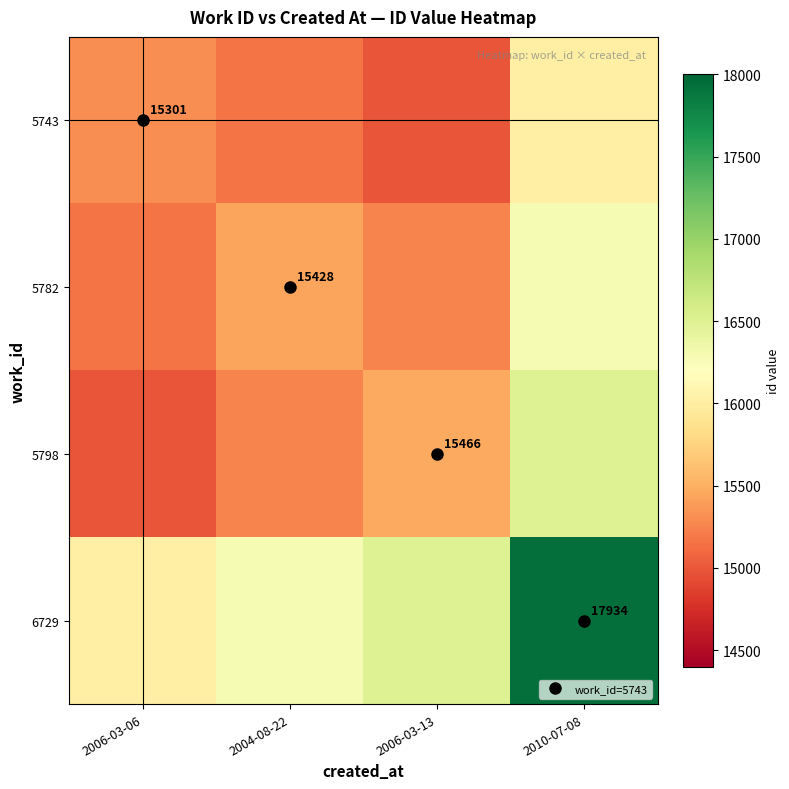

Which category has the lowest value in the 5782 series?

2006-03-06